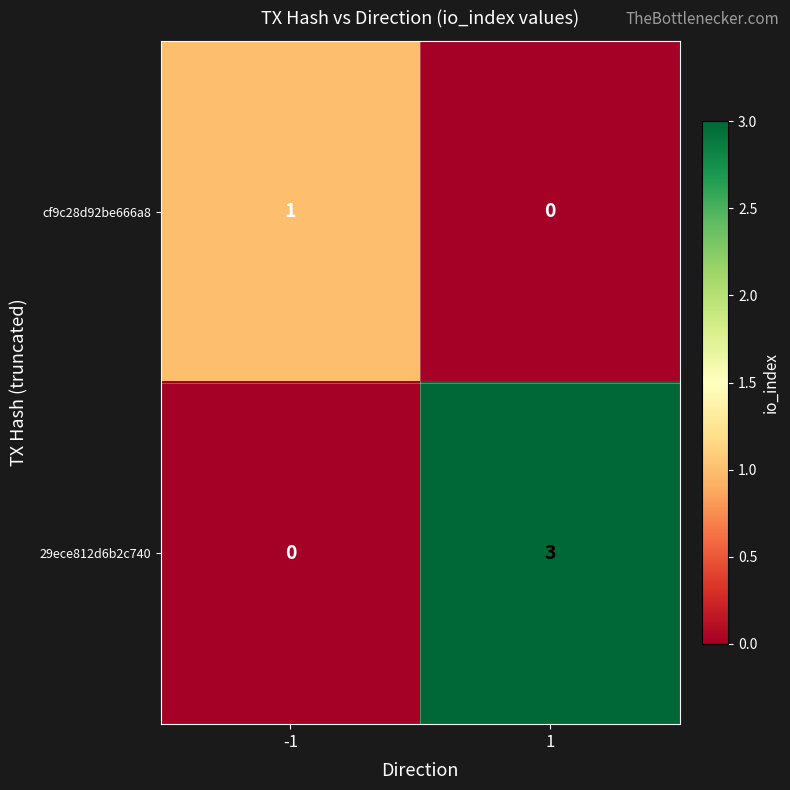

Rank the series by their maximum value, from lowest to highest.

cf9c28d92be666a8, 29ece812d6b2c740